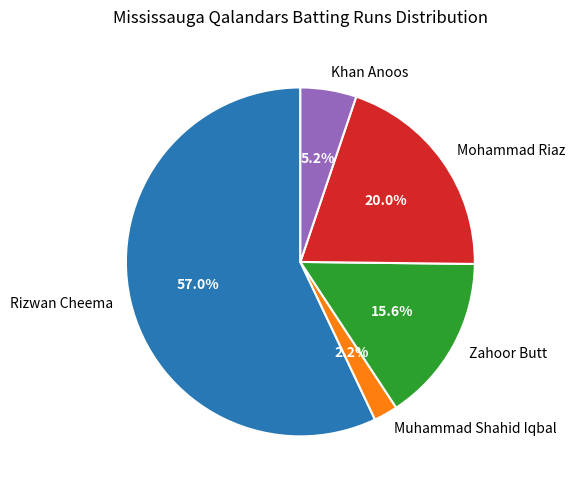

To the nearest percent, what percentage of the pie is Muhammad Shahid Iqbal?

2%